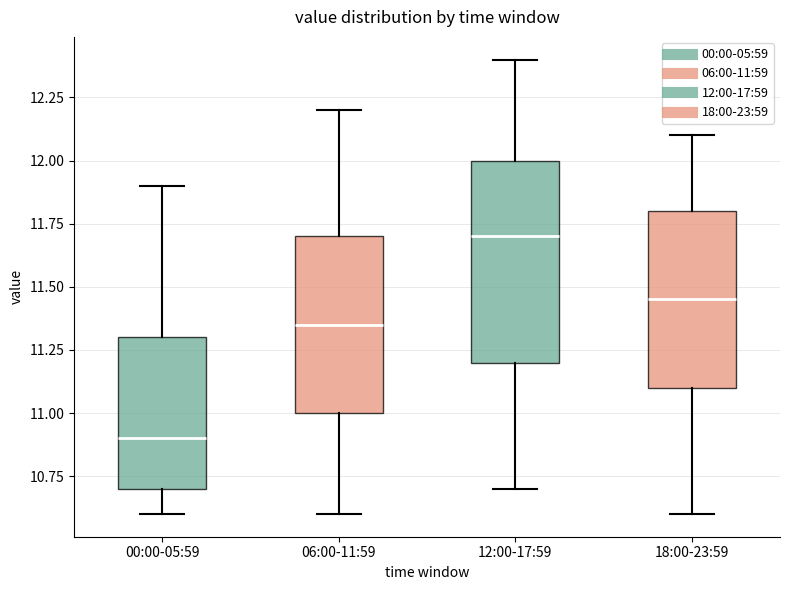

Which box has the highest median line?

12:00-17:59